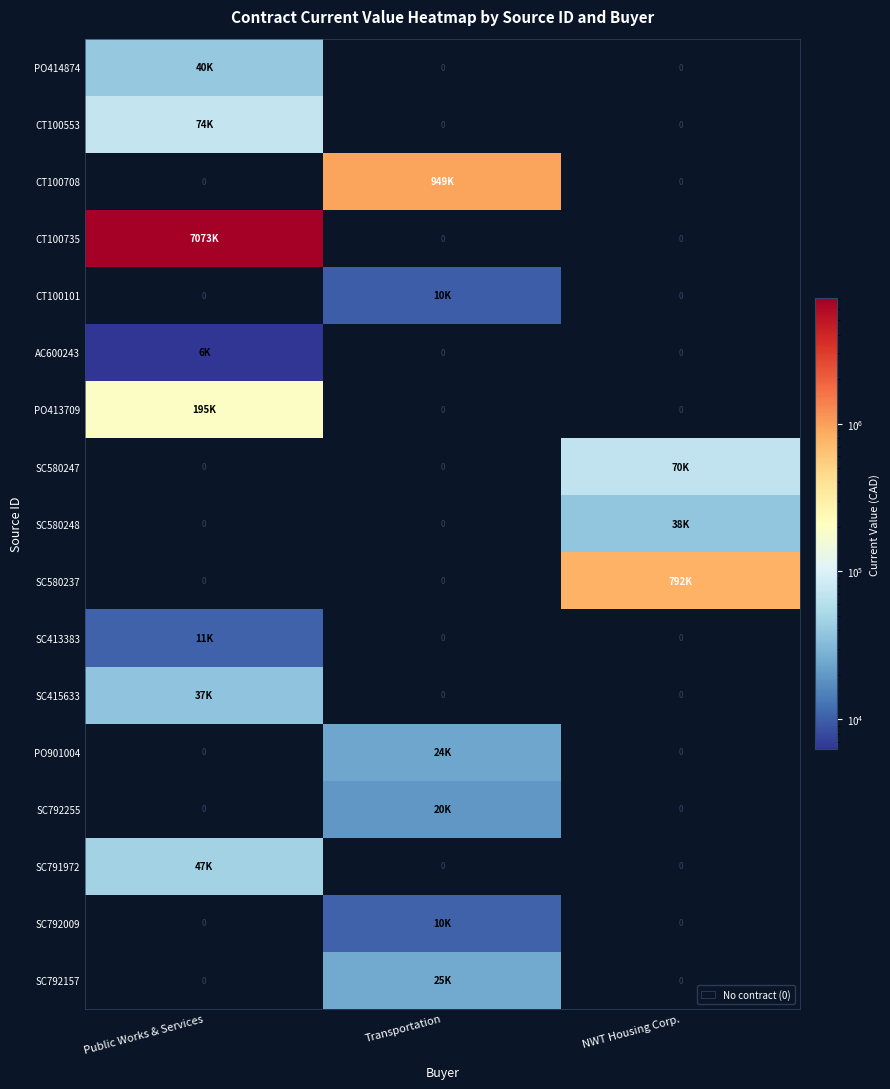

List the series in order of their peak value, highest first.

CT100735, CT100708, SC580237, PO413709, CT100553, SC580247, SC791972, PO414874, SC580248, SC415633, SC792157, PO901004, SC792255, SC413383, SC792009, CT100101, AC600243